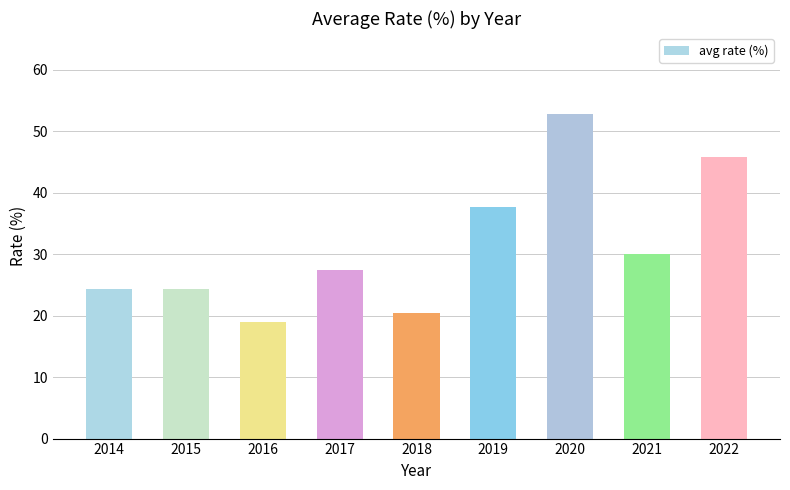

Approximately how many times larger is the value at 2015 compared to 2016?

1.3